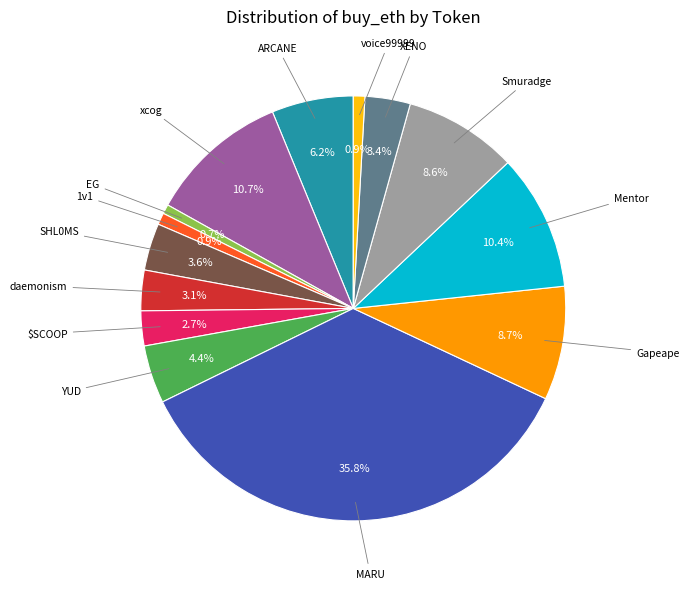

Does any single category account for the majority?

No